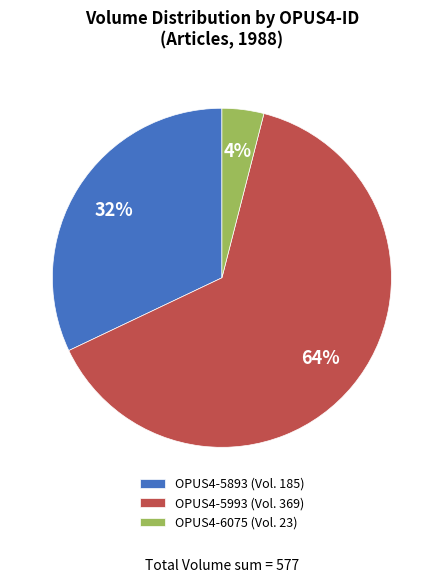

Is the sum of OPUS4-5993 (Vol. 369) and OPUS4-5893 (Vol. 185) greater than half?

Yes